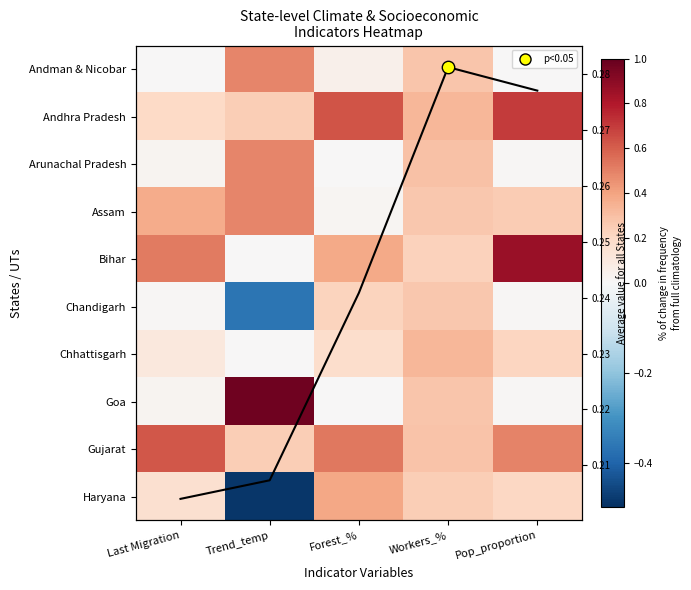

How many categories are shown in the chart?

5